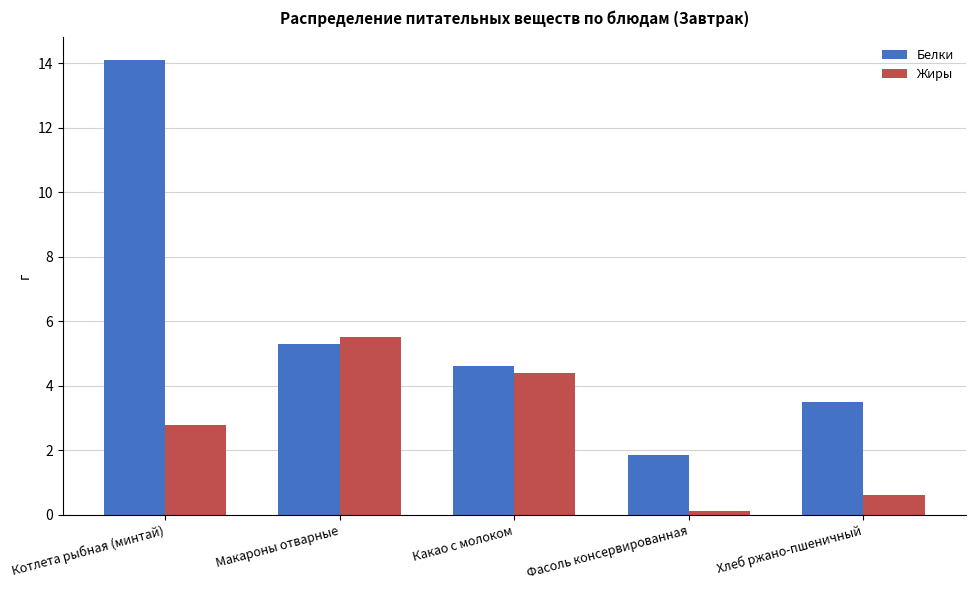

Is it true that Белки equals 5.3 at Макароны отварные?

True